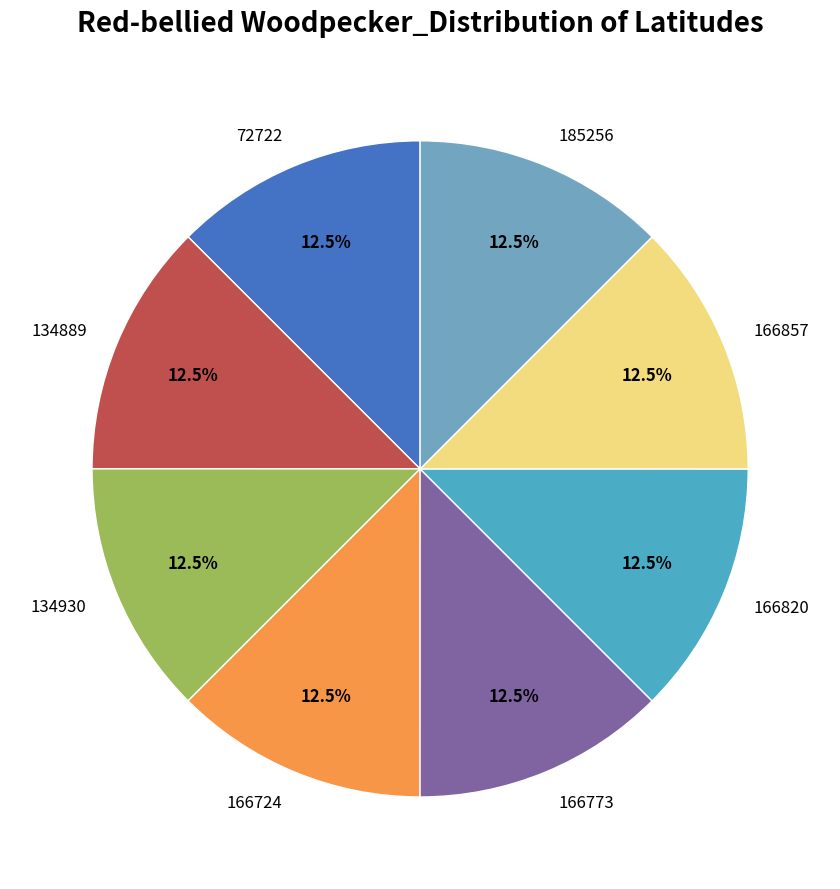

Does any single category account for the majority?

No